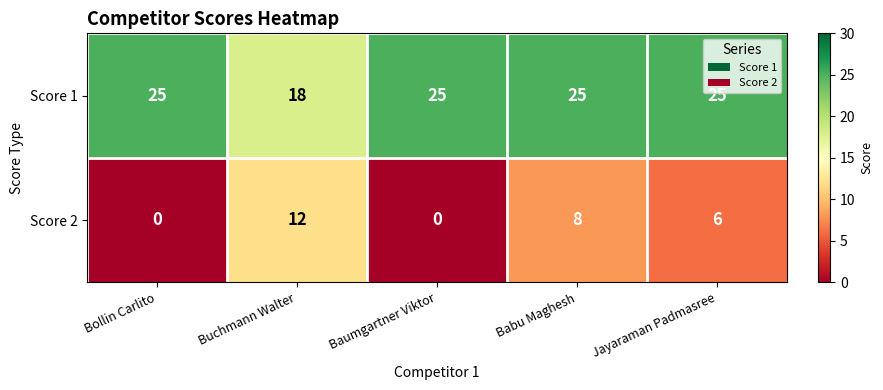

Count the number of data series in this chart.

2